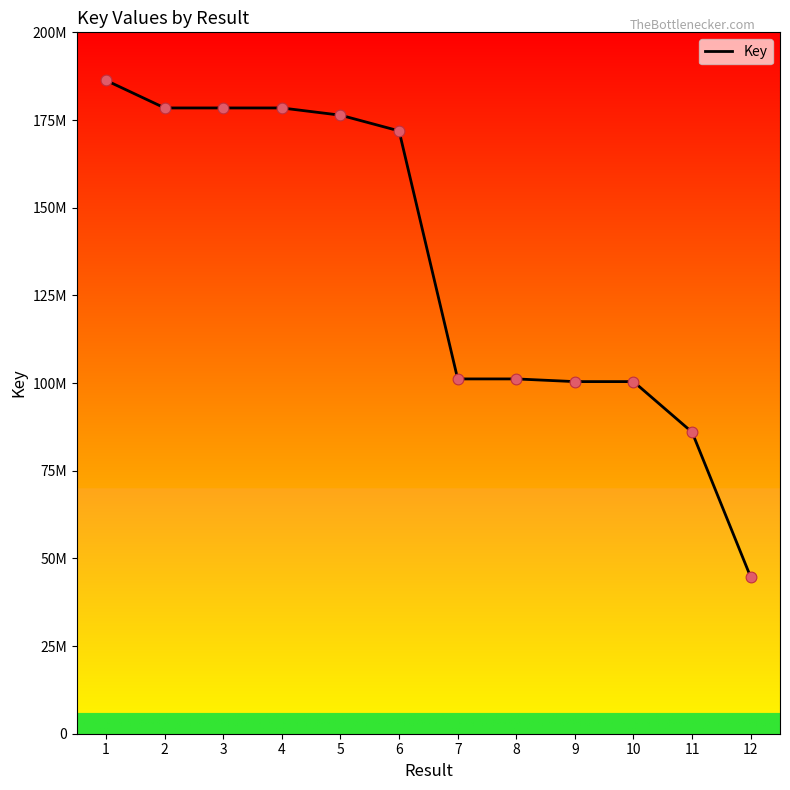

Is this an area chart (filled region under the line)?

No